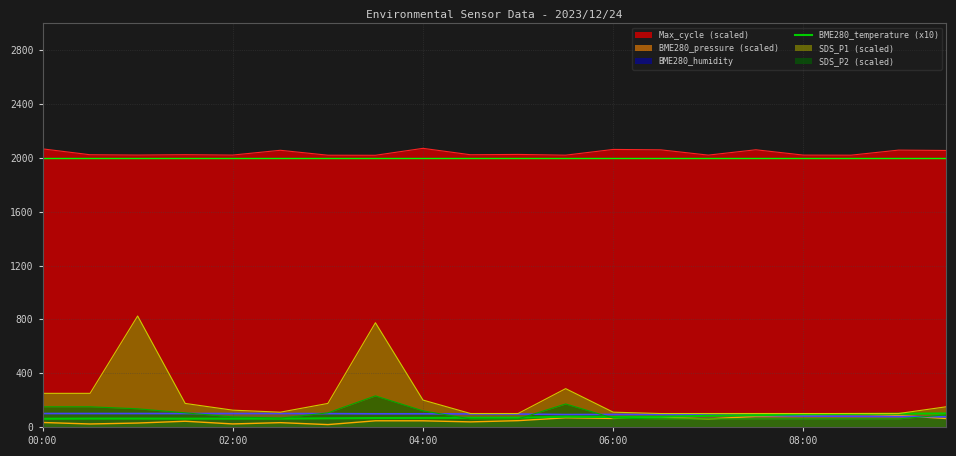

The SDS_P2 (scaled) series shows 150.0 at 00:00. True or false?

True